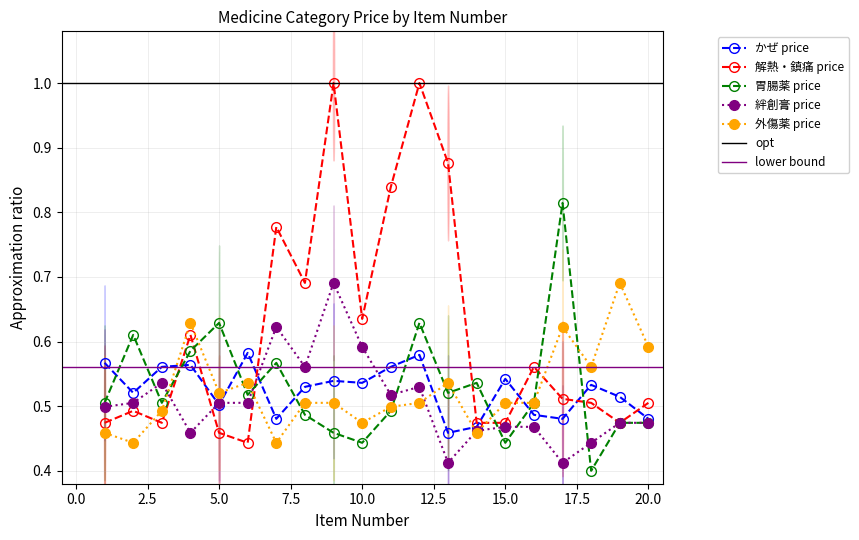

In かぜ price, how many points are higher than both neighbors (excluding endpoints)?

6